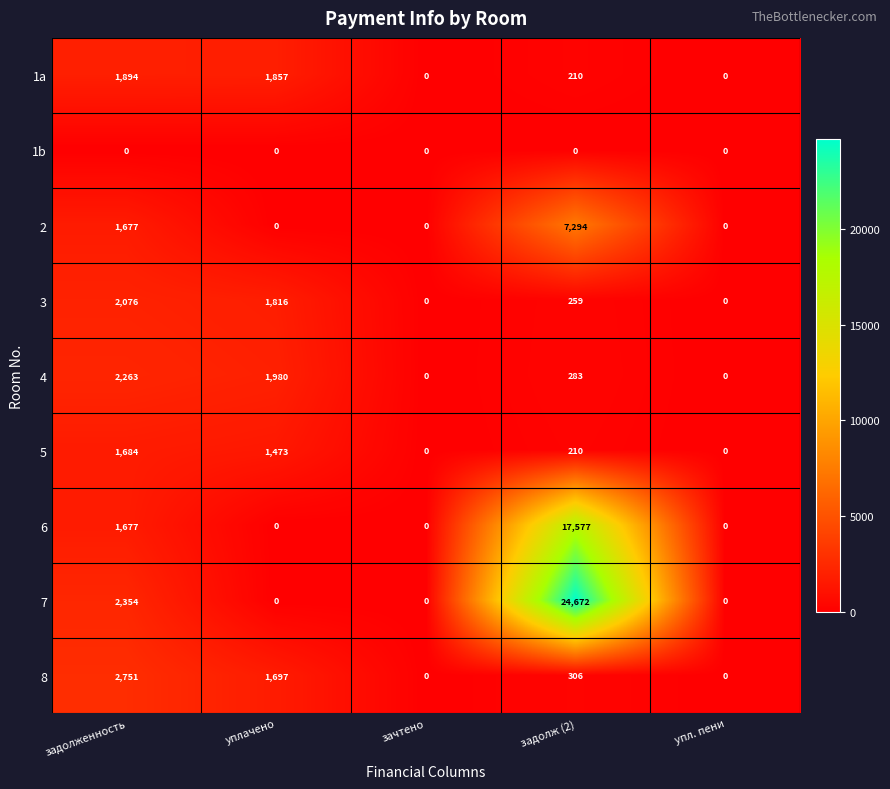

What is the difference between the 2 values at задолж (2) and зачтено?

7294